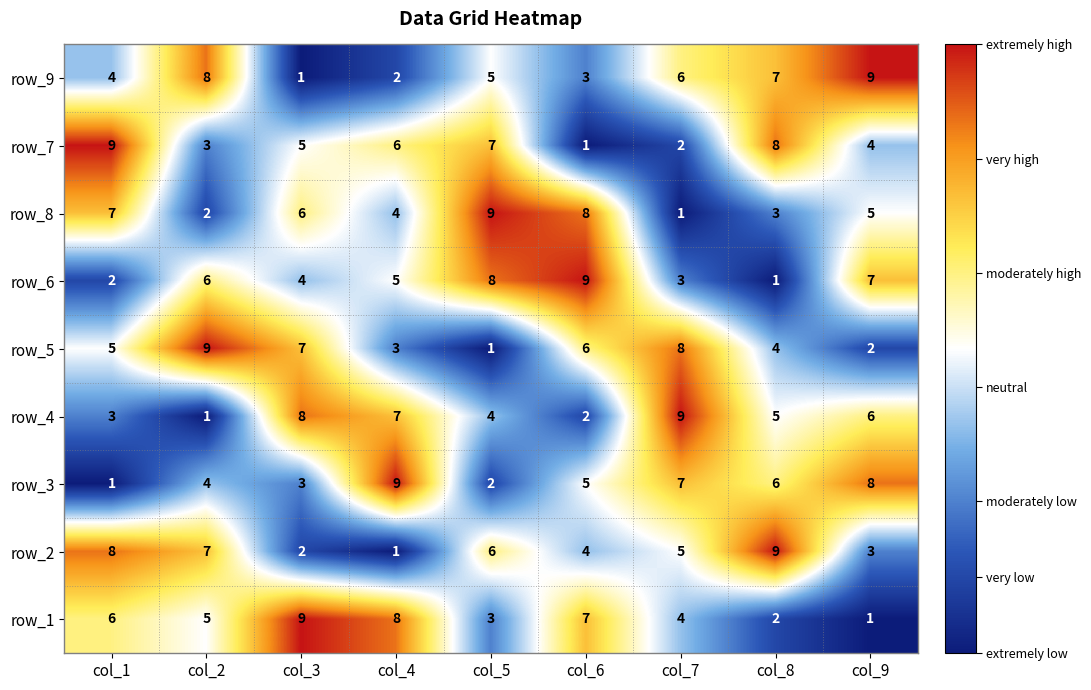

At which label does row_1 reach its peak?

col_3